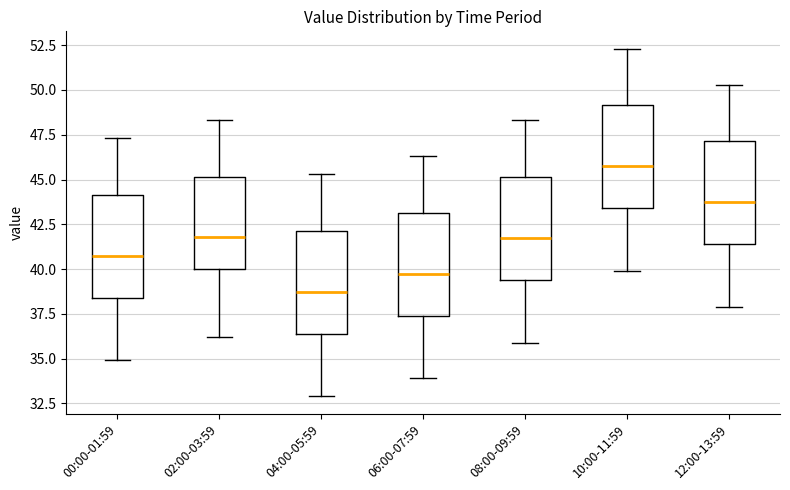

Which box has the highest median line?

10:00-11:59